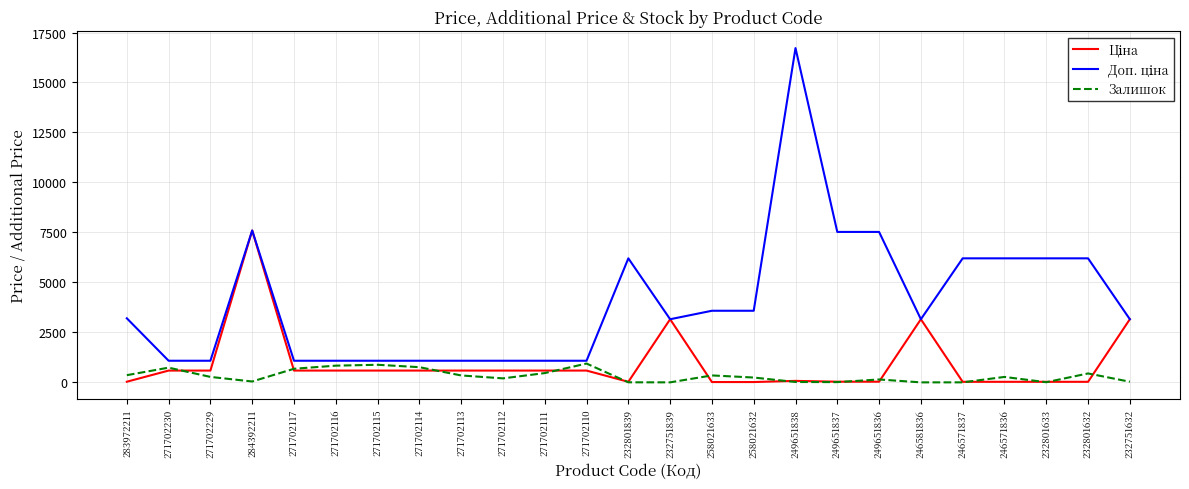

The value of Залишок at 271702117 is 680.0. True or false?

True